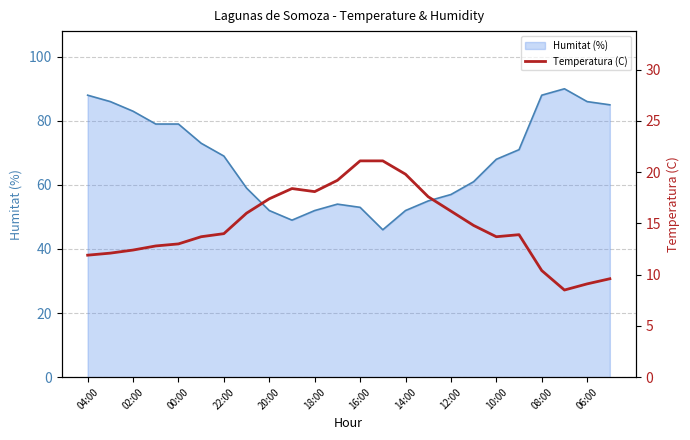

The Humitat (%) series shows 86 at 06:00. True or false?

True